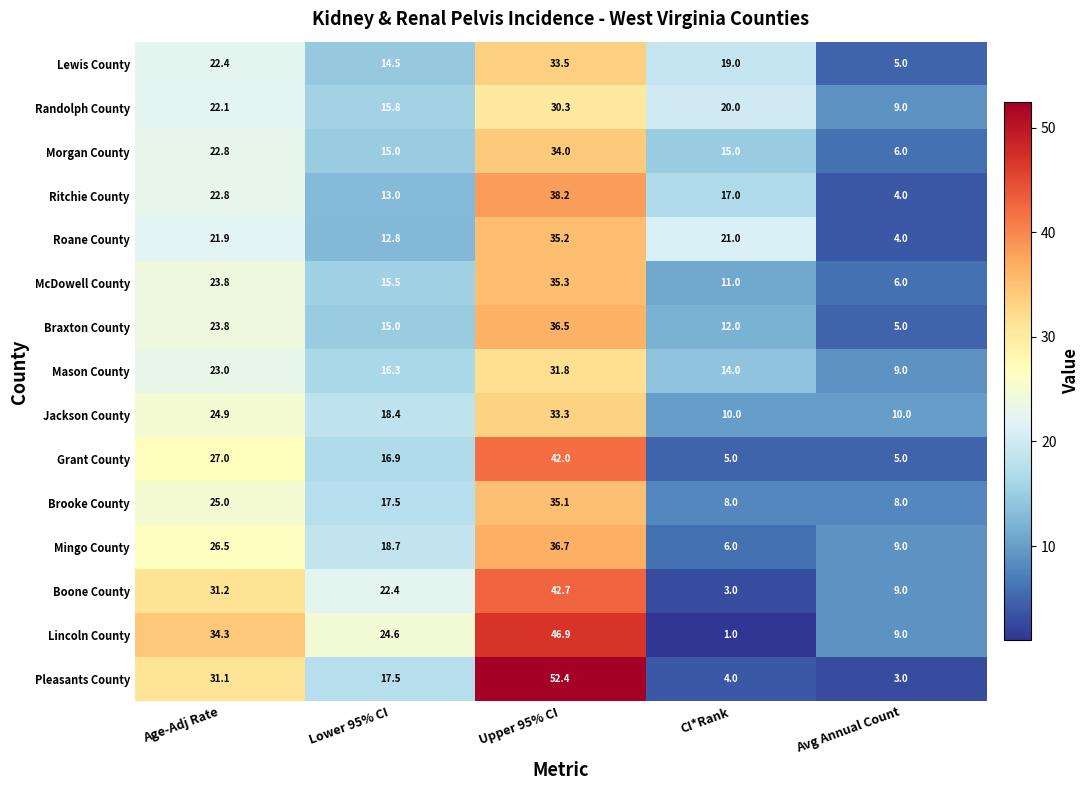

The Ritchie County series shows 17.0 at CI*Rank. True or false?

True